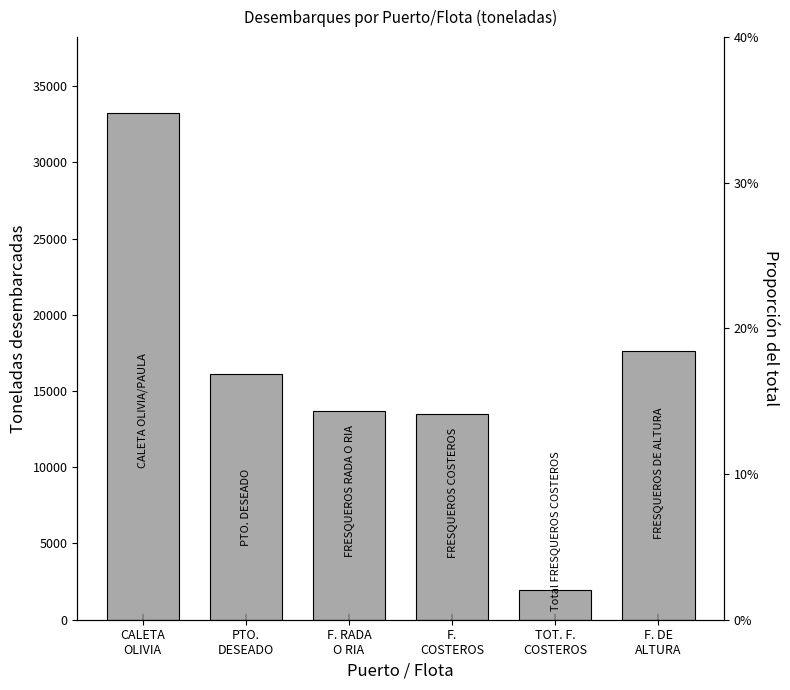

Approximately how many times larger is the value at F. DE
ALTURA compared to F.
COSTEROS?

1.3